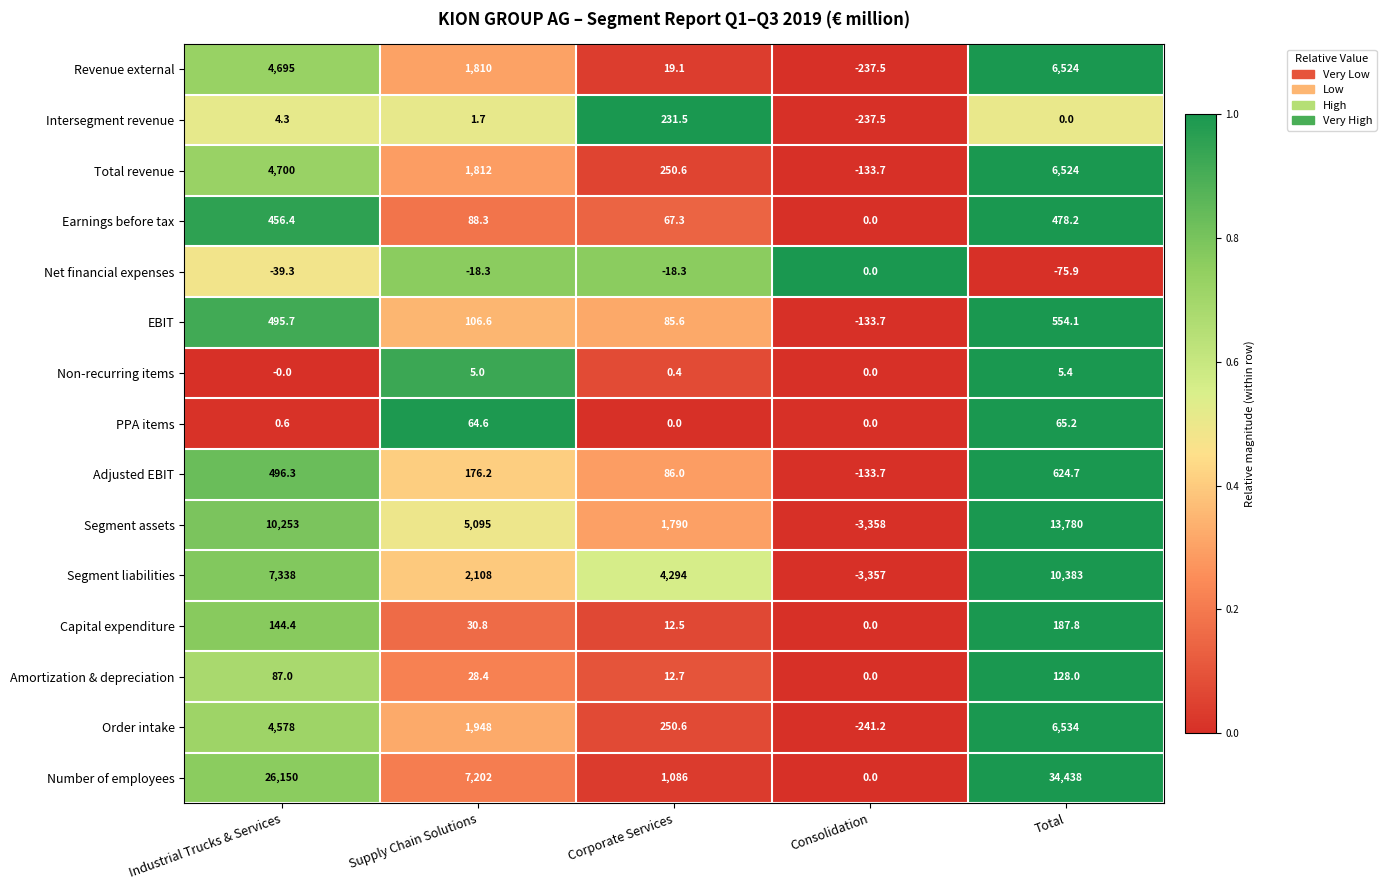

Which series has the widest spread of values?

Number of employees